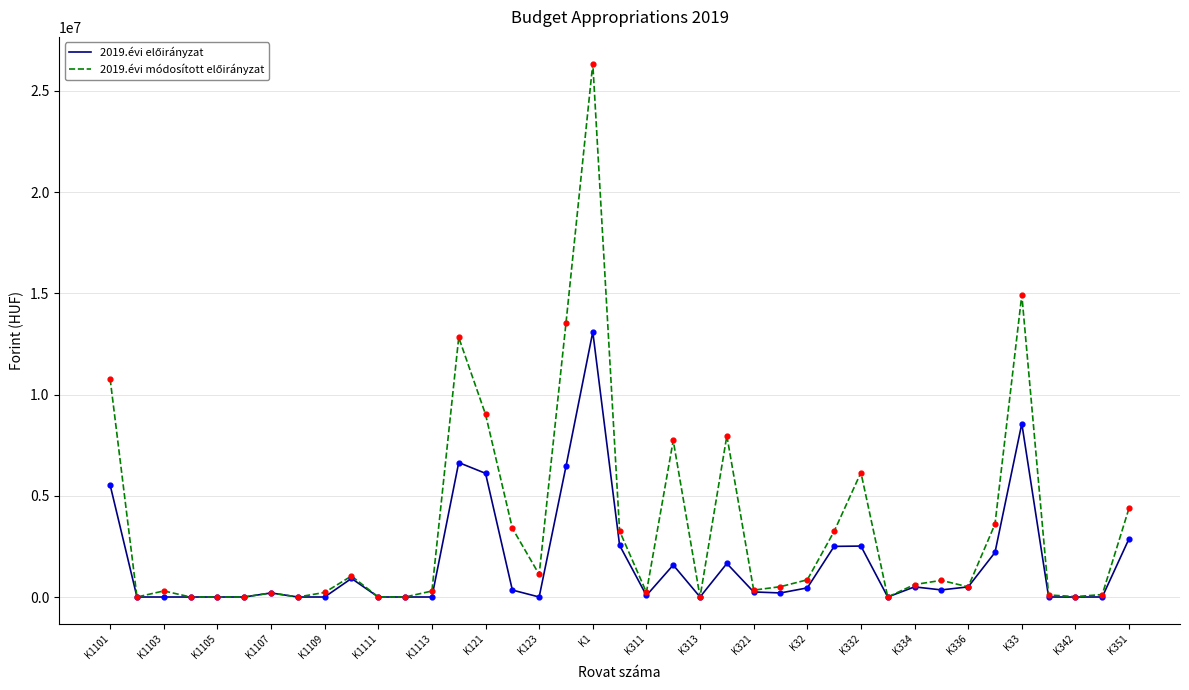

What is the greatest value displayed?

26344674